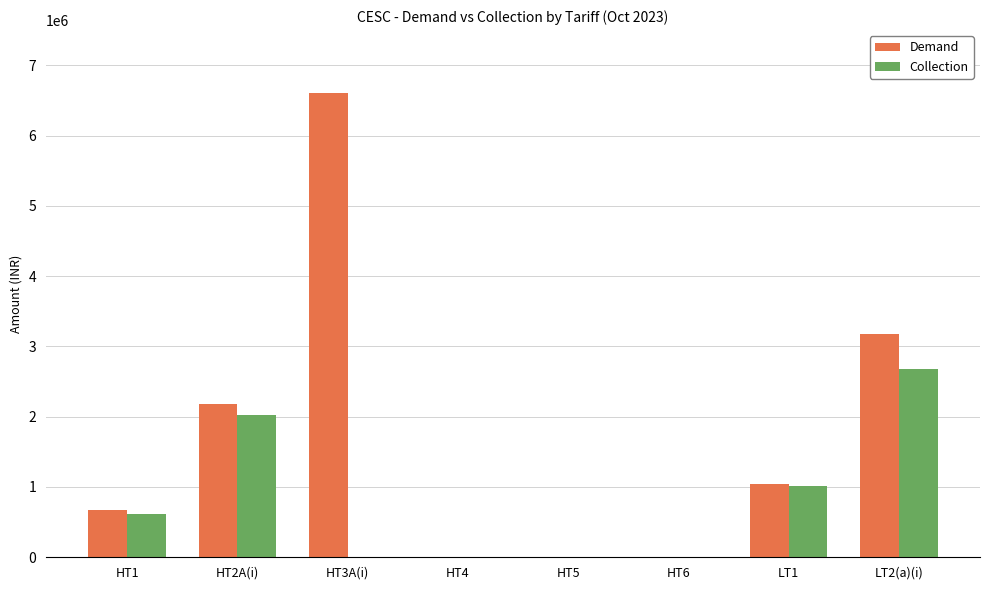

At which category is the sum across all series the highest?

HT3A(i)